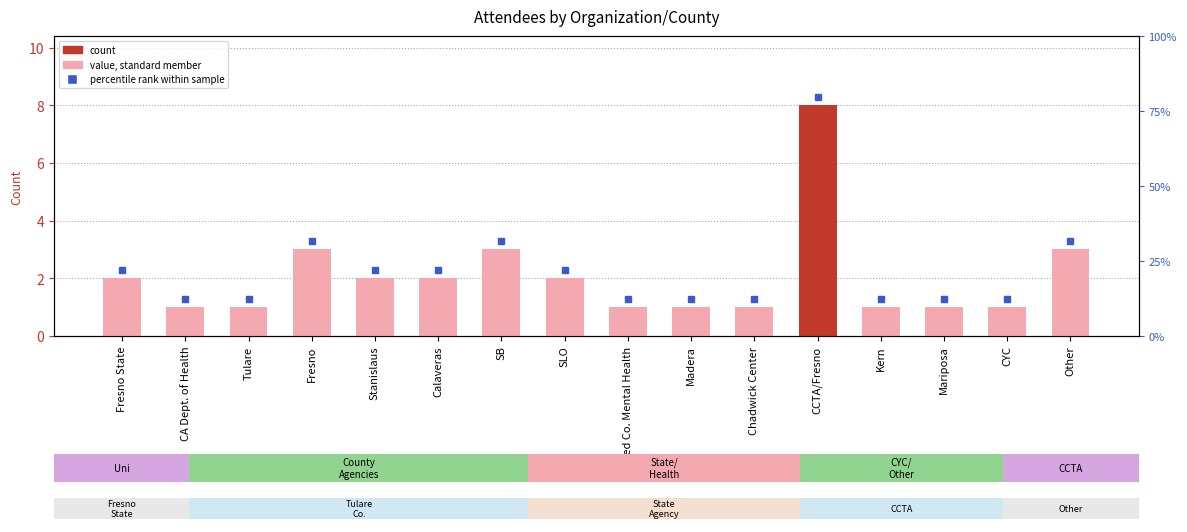

Does the chart contain any negative values?

No